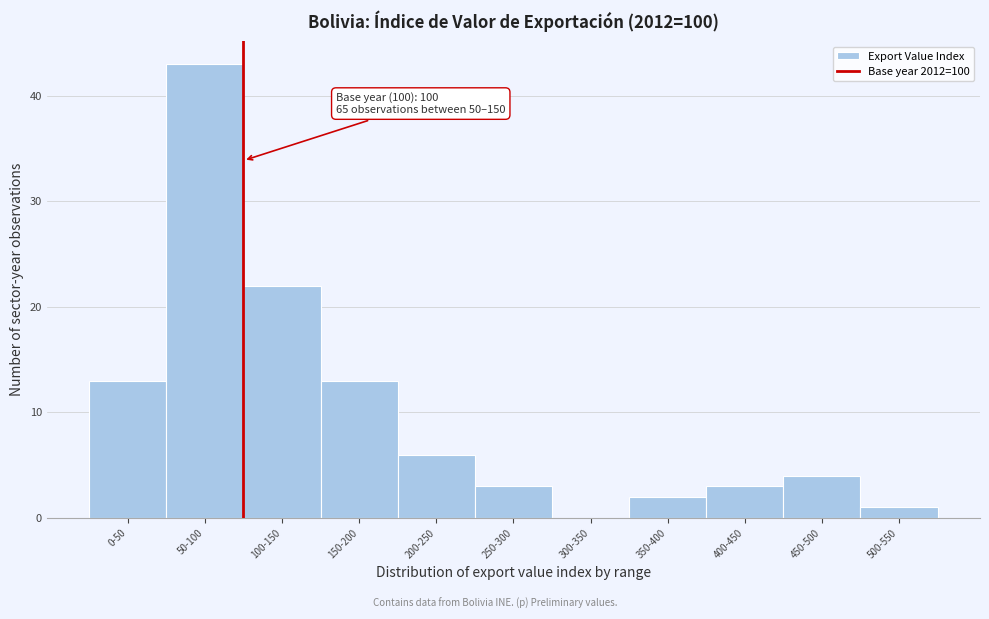

Reading right to left, extract all data points from this chart.

500-550=1	450-500=4	400-450=3	350-400=2	300-350=0	250-300=3	200-250=6	150-200=13	100-150=22	50-100=43	0-50=13